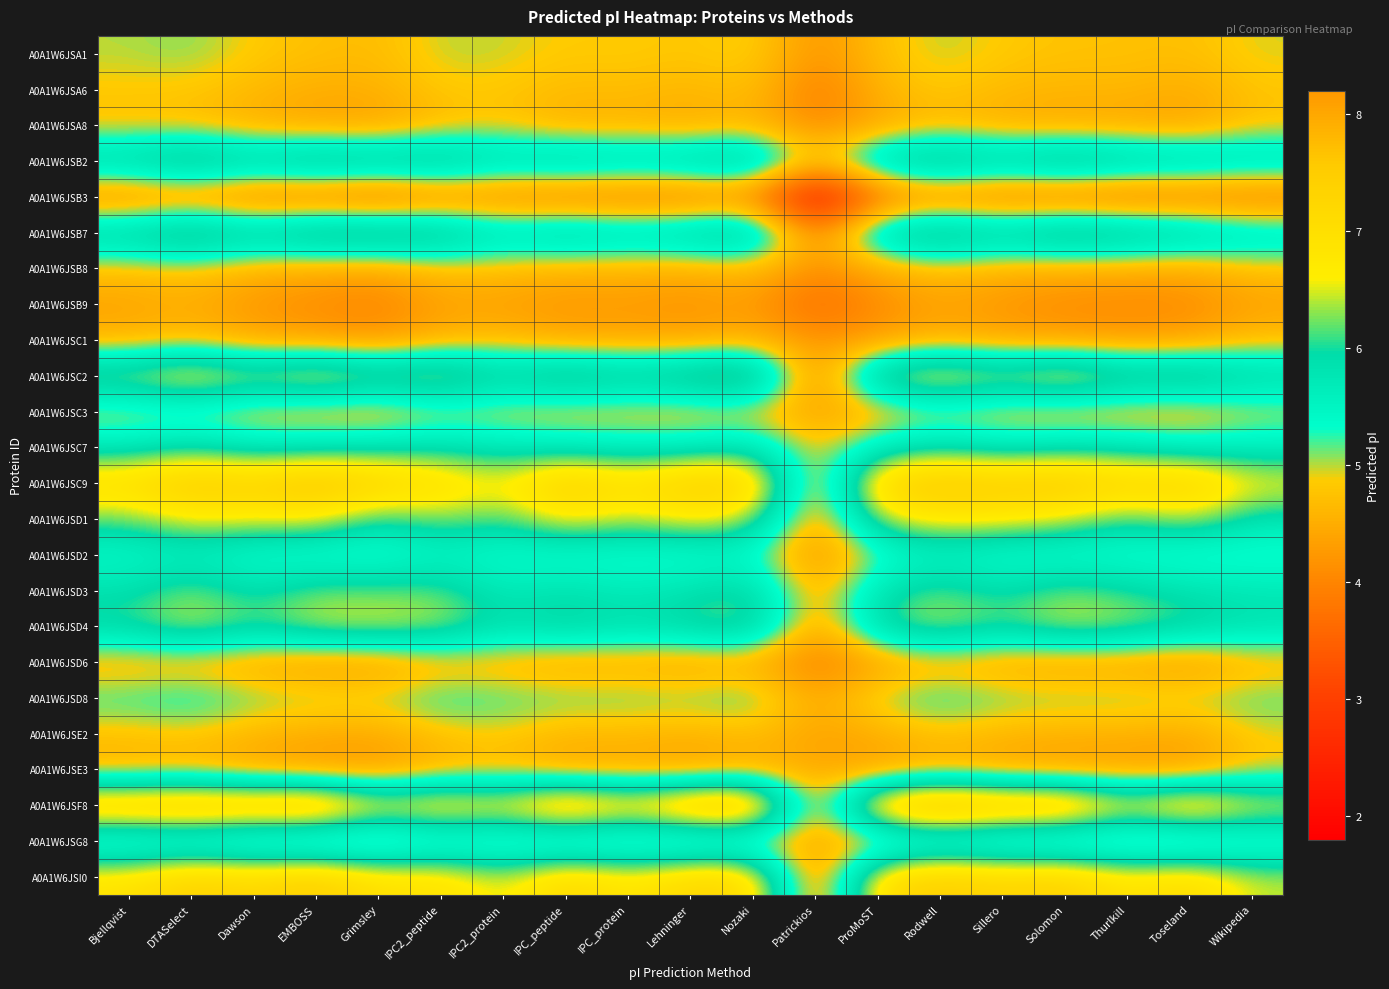

At which category is the sum across all series the highest?

DTASelect